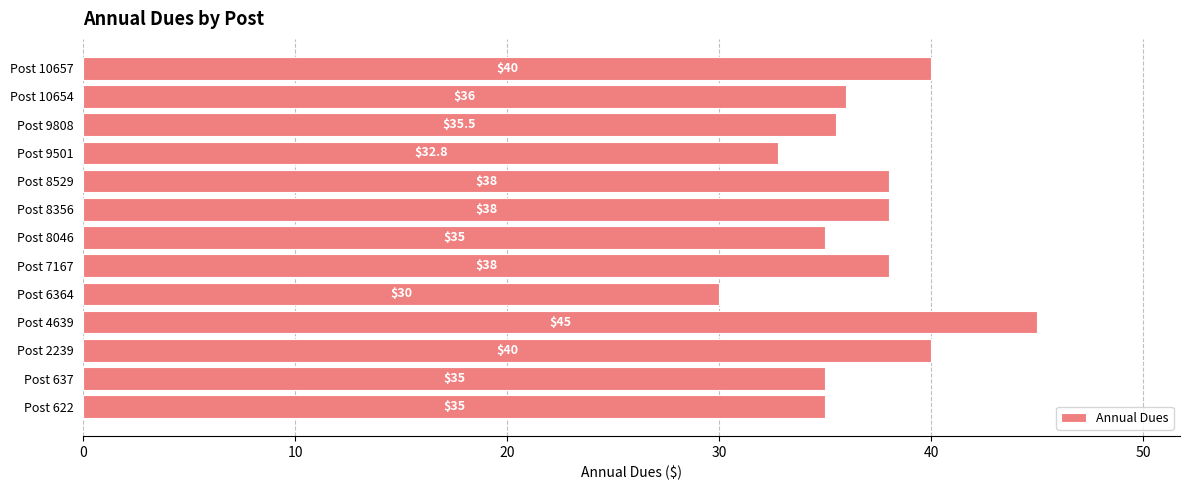

How many bars are there in total?

13